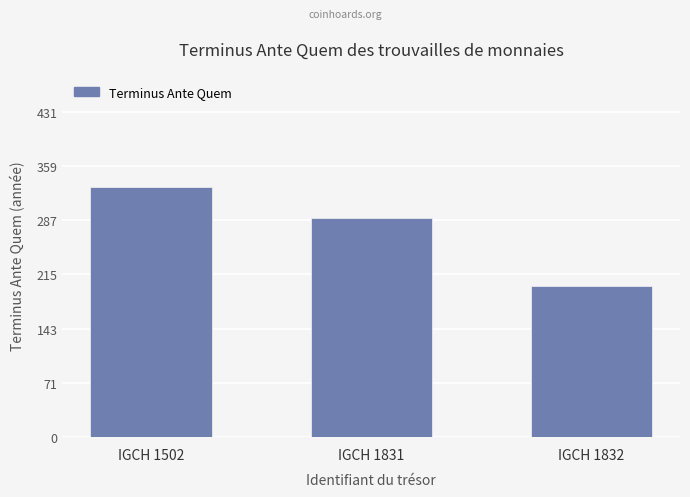

What is the sum of all values?

821